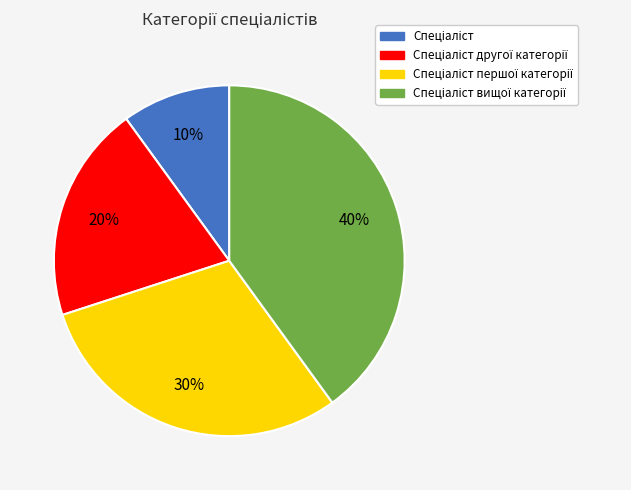

How many segments does this pie chart have?

4